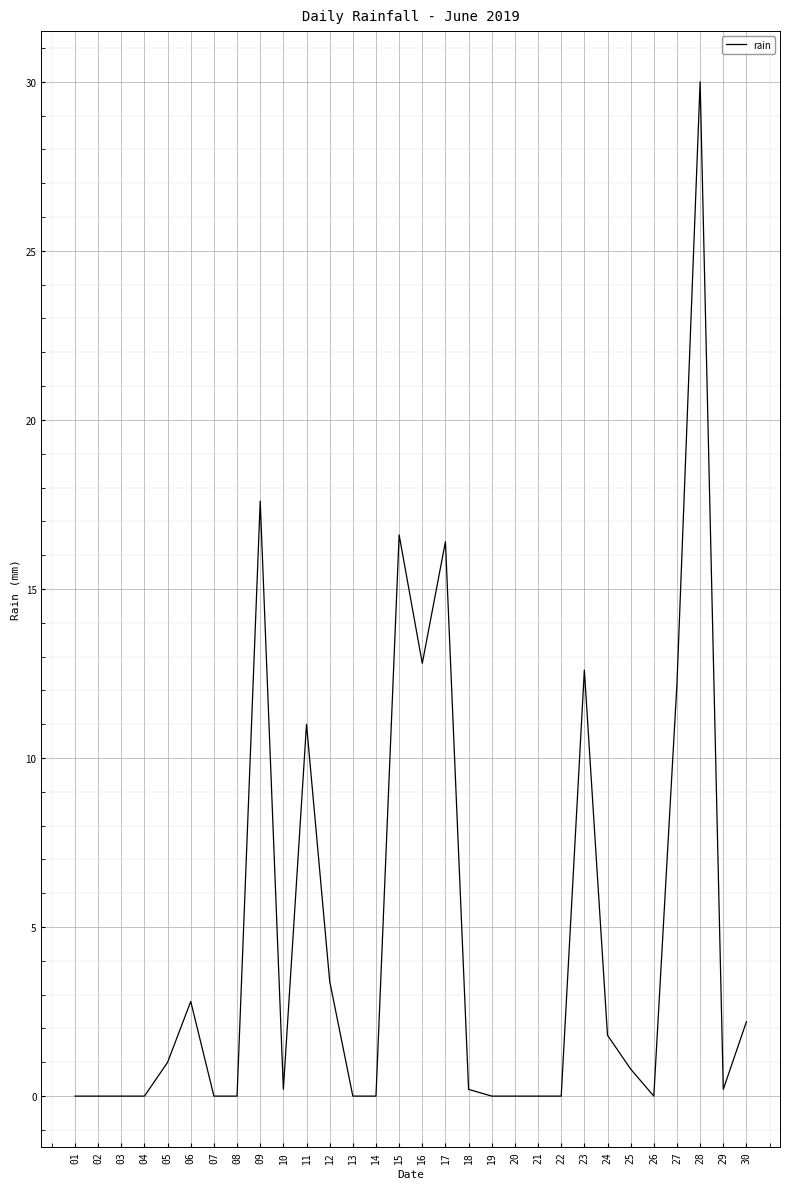

Which category has the highest value across all series?

28